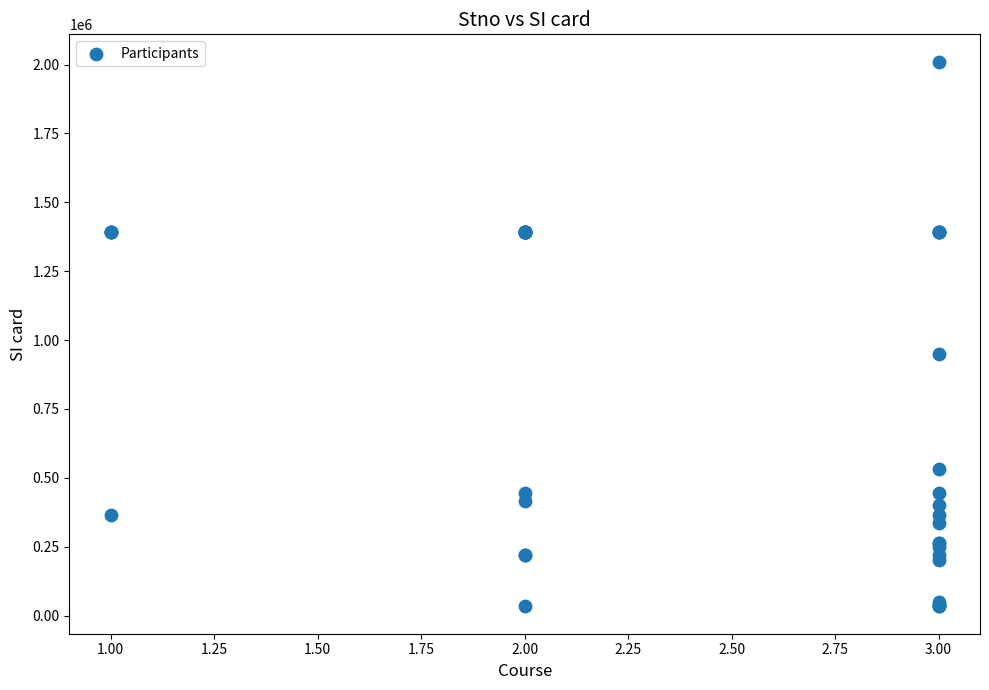

What Y value in the scatter plot is closest to 1021959?

950913